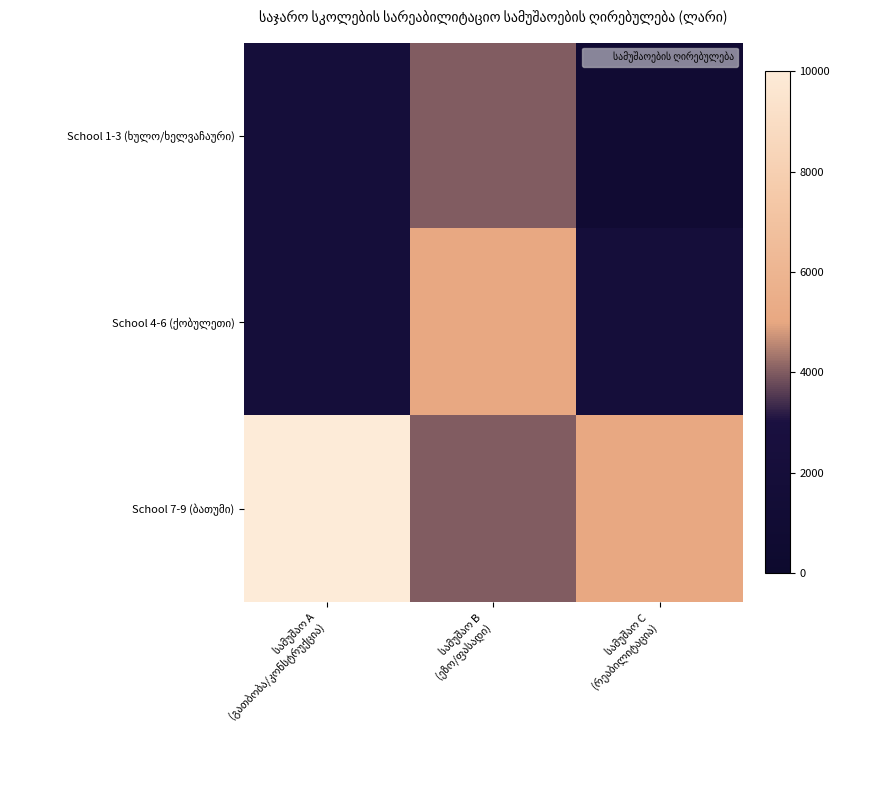

The value of School 4-6 (ქობულეთი) at სამუშაო B (ეზო/ფასადი) is 5000. True or false?

True